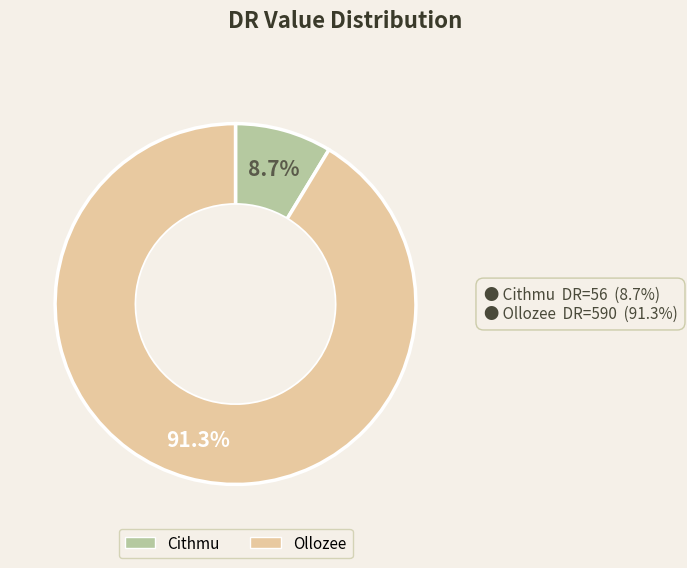

To the nearest percent, what is the difference between the largest and smallest slice percentages?

83%